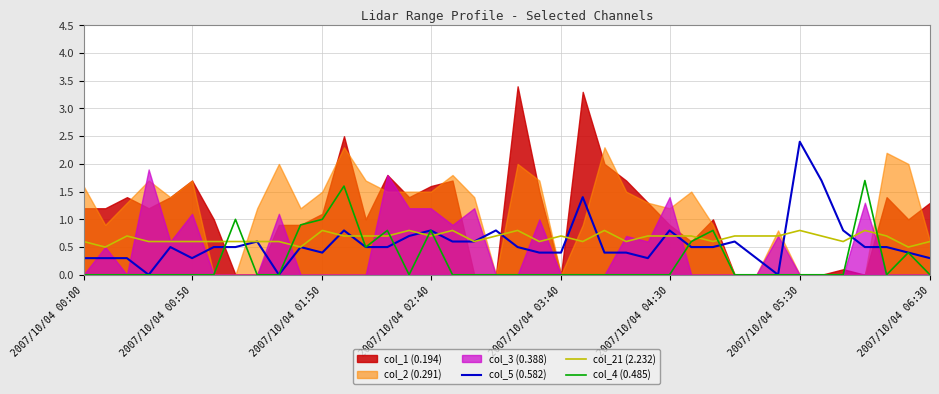

Which series has the largest total across all categories?

col_21 (2.232)